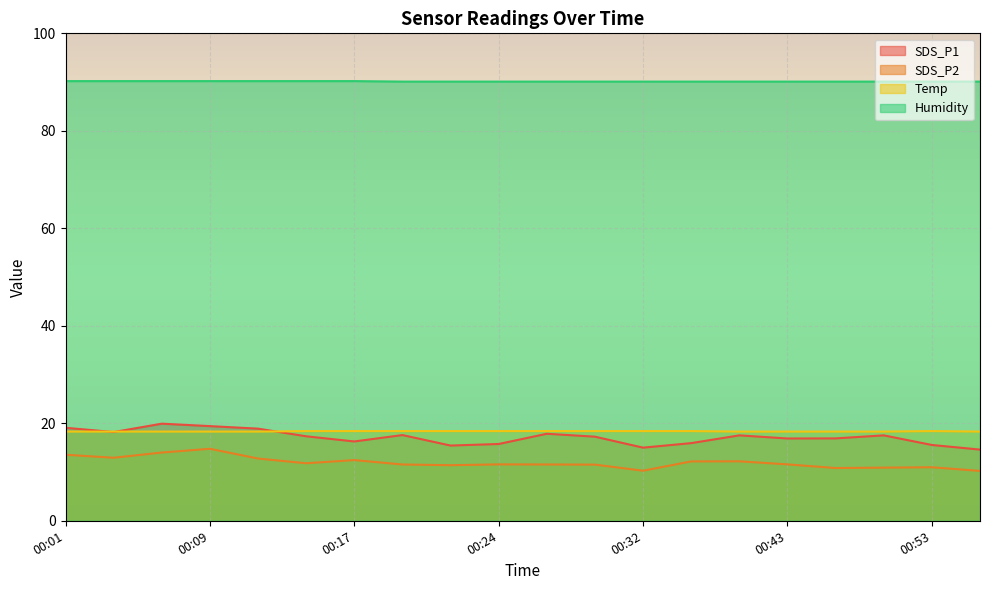

How many lines are shown in the chart?

4